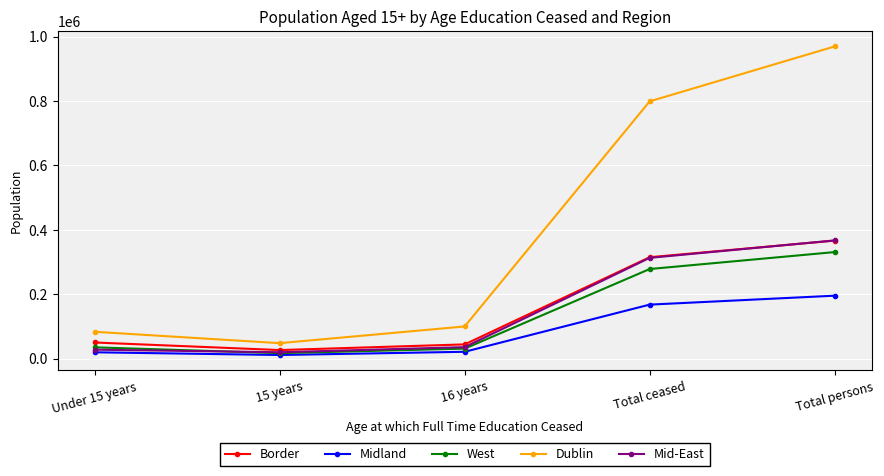

What is the label of the 1st point from the left?

Under 15 years